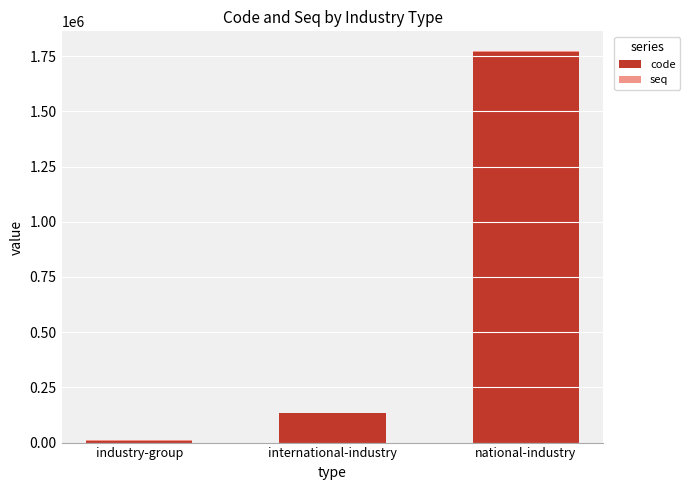

Are the bars grouped side by side (vs. stacked)?

No